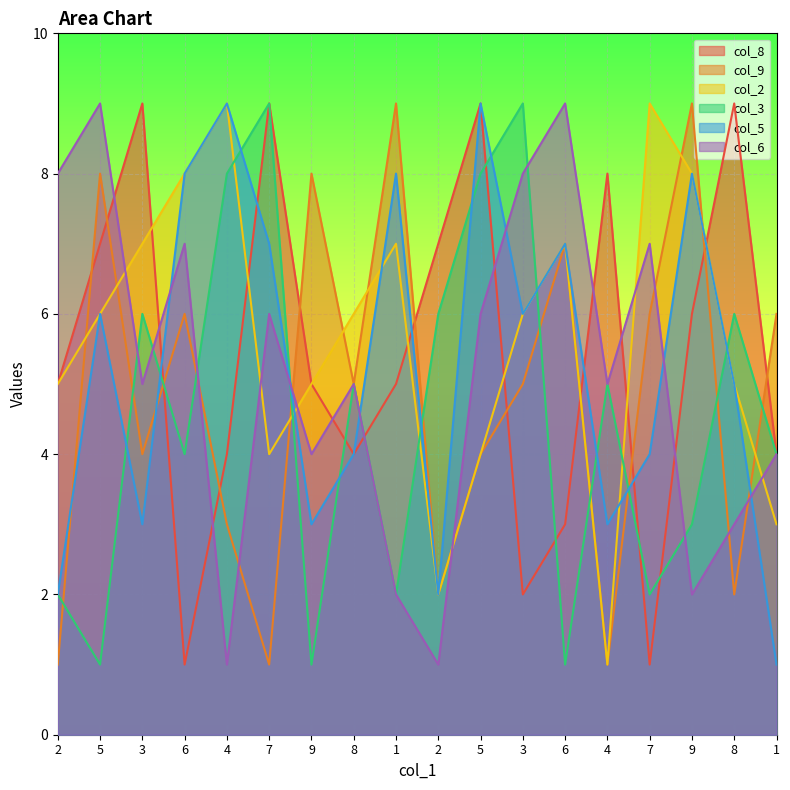

How many intersections are there between col_9 and col_5?

6